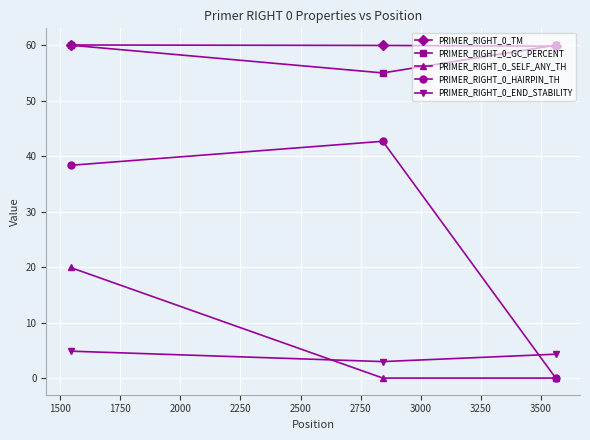

How many values in the PRIMER_RIGHT_0_HAIRPIN_TH series exceed 38?

2